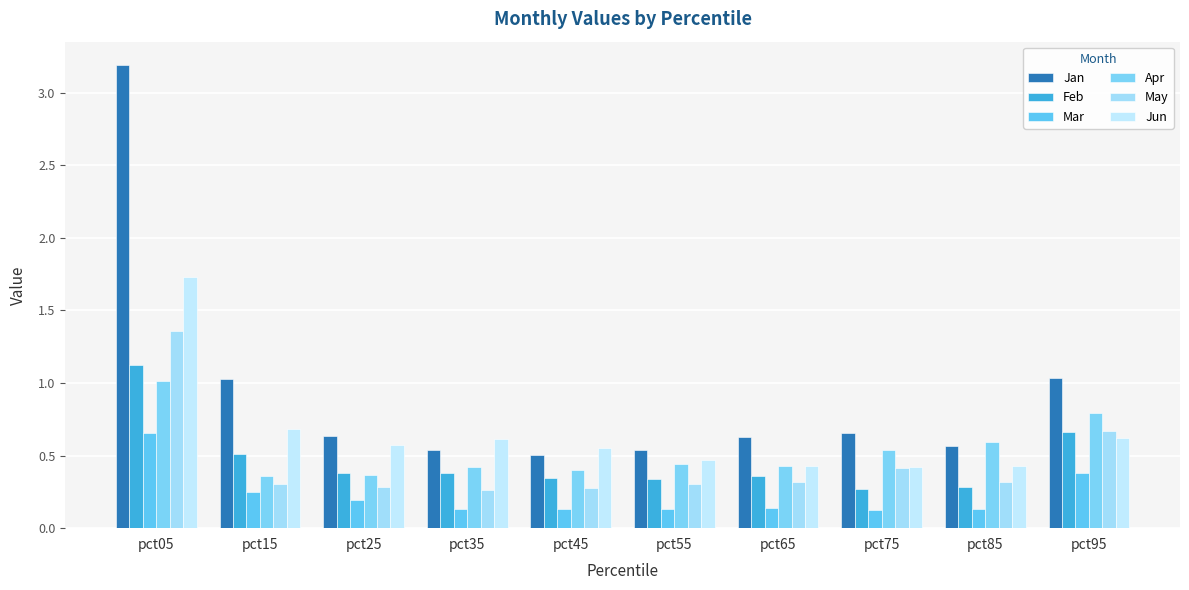

How many May values are between 0 and 1?

9